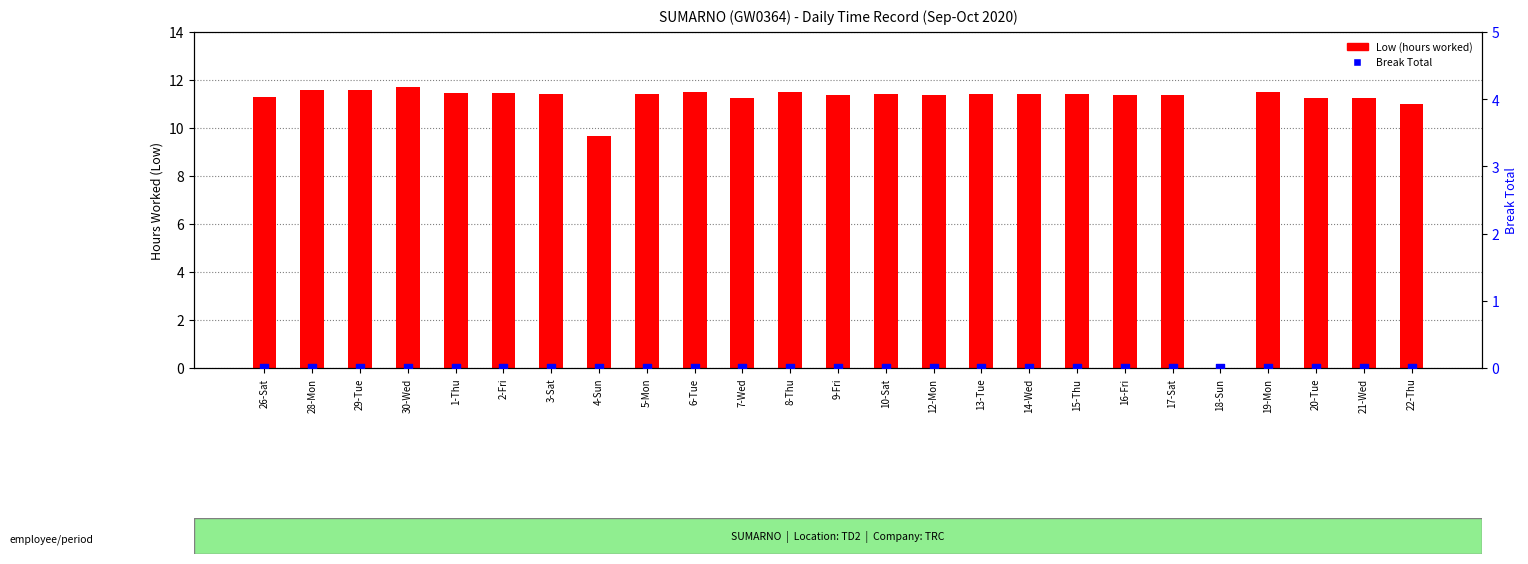

Which series has the largest total across all categories?

Low (hours worked)